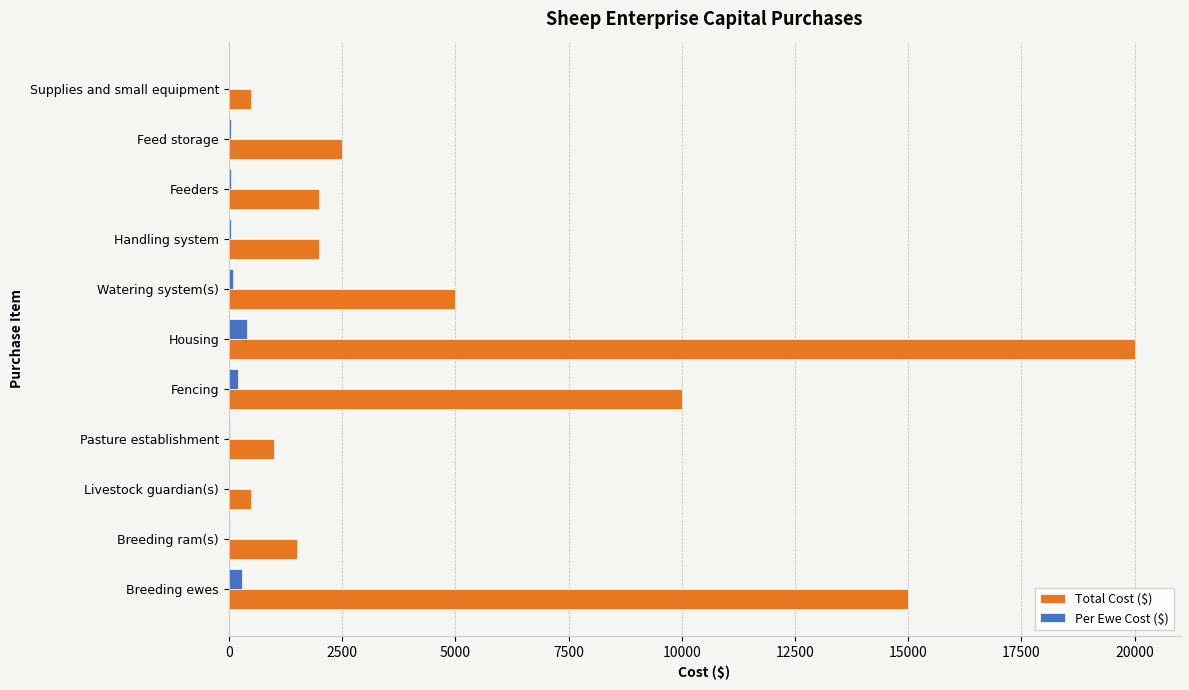

At which label is Total Cost ($) closest to 10250?

Fencing